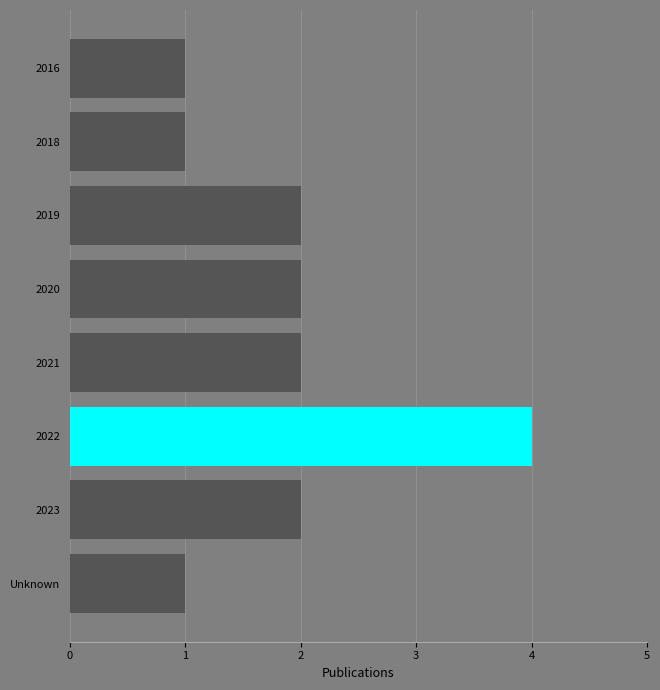

What is the average value?

2